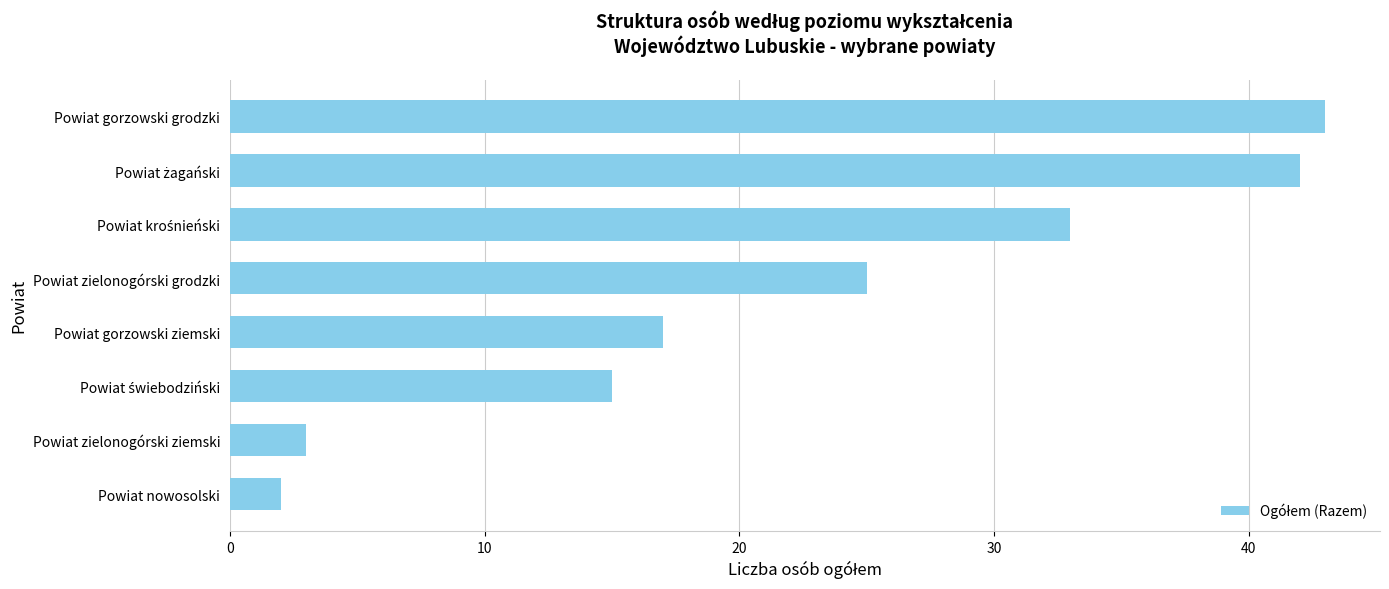

Reading bottom to top, what are all the values shown in this chart?

2	3	15	17	25	33	42	43